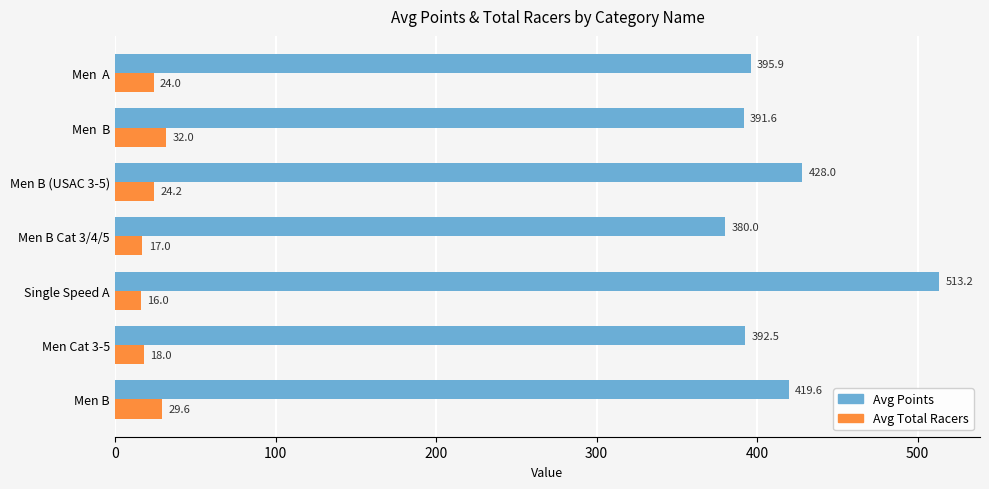

At which category does the chart reach its minimum across all series?

Single Speed A